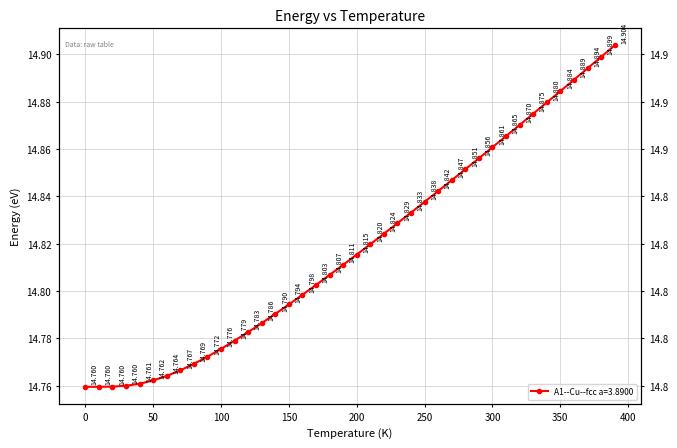

Which label corresponds to the largest value in the chart?

390.0